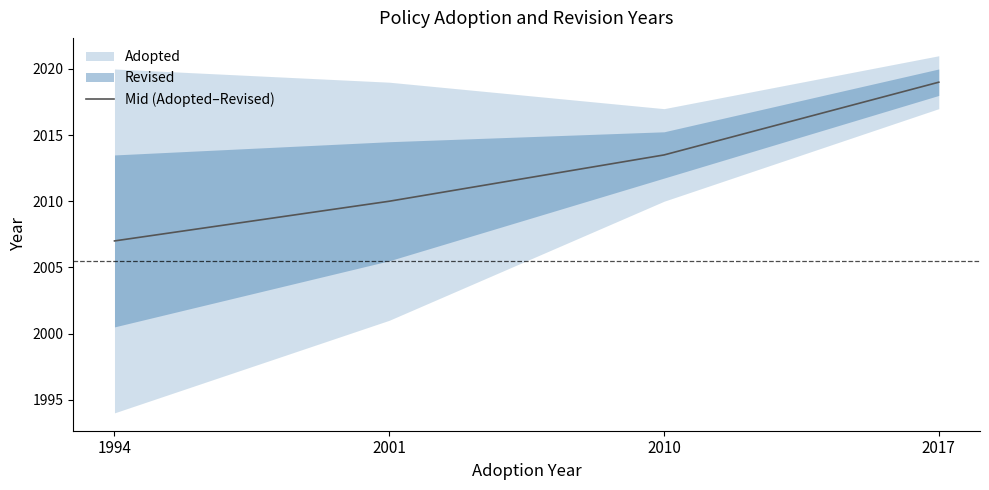

Read the value at 2010.

2013.5